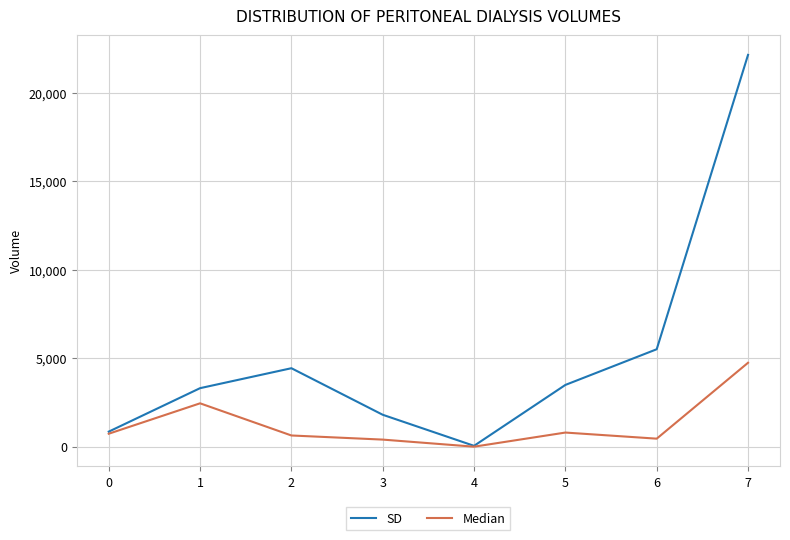

True or false: SD has more than 2 points higher than both neighbors.

False